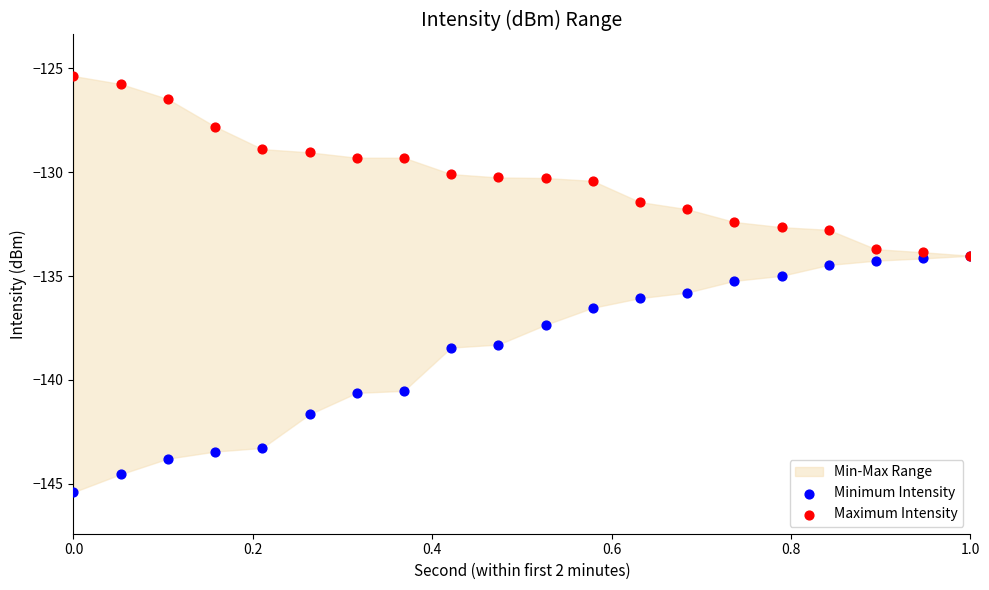

Which series contains the lowest Y value?

Minimum Intensity